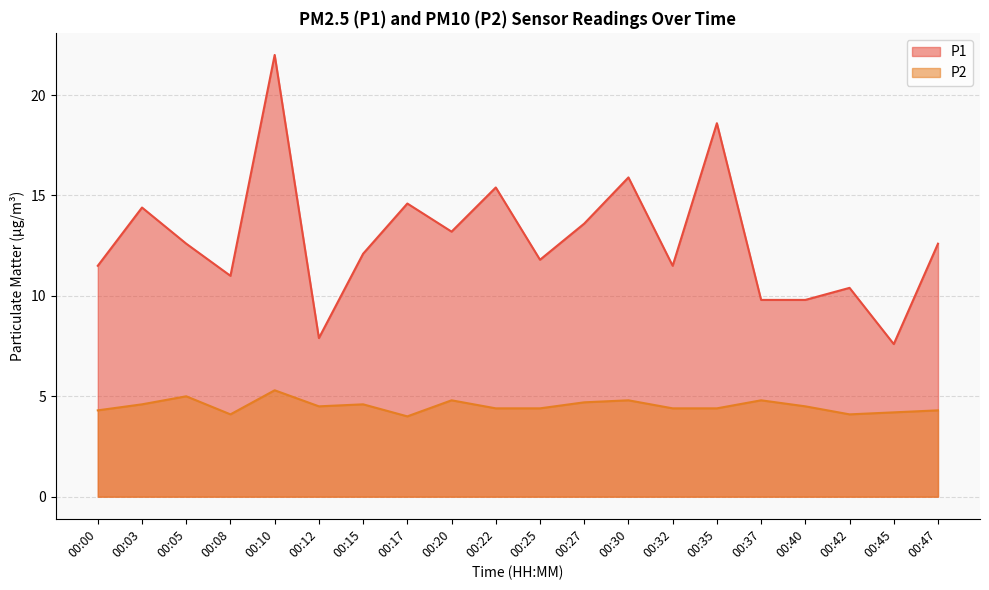

Is it true that P1 equals 13.2 at 00:20?

True